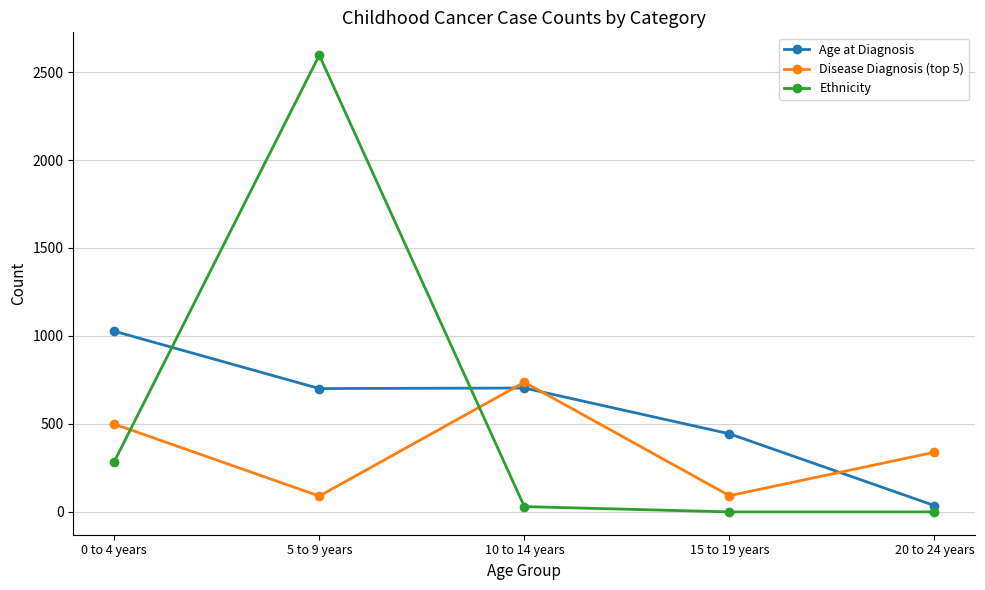

Where do Disease Diagnosis (top 5) and Ethnicity first cross each other?

0 to 4 years and 5 to 9 years